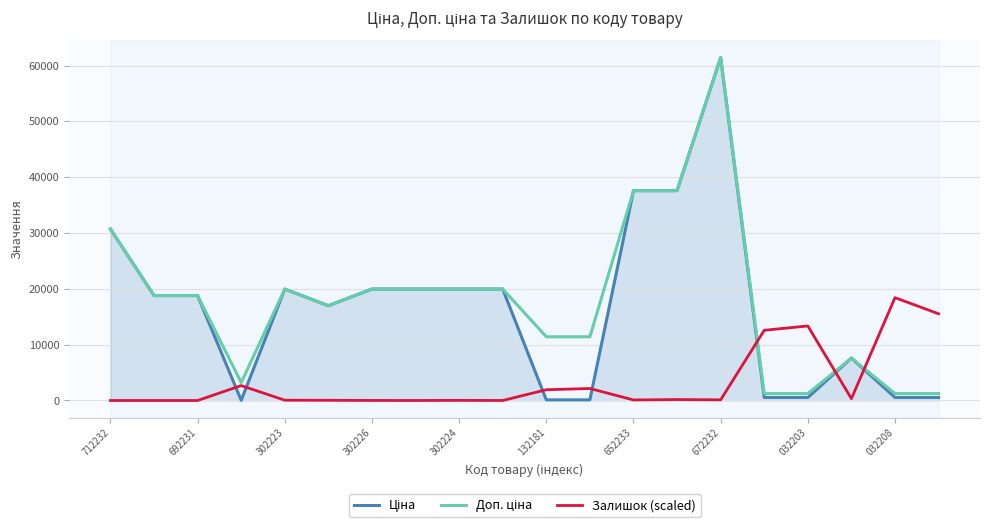

What is the greatest value displayed?

61434.3